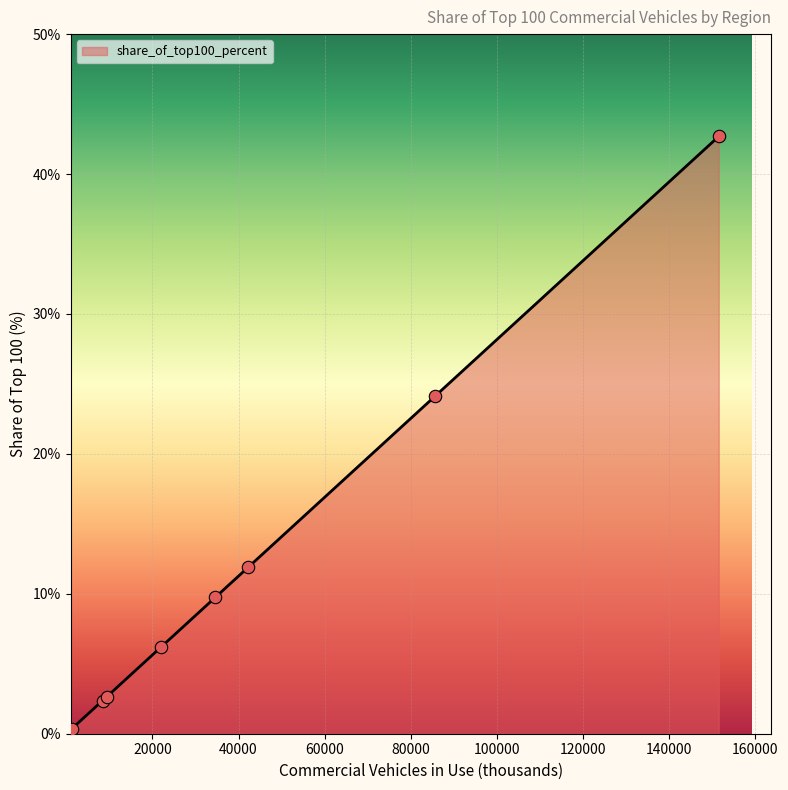

What is the difference between the maximum and minimum values?

42.3